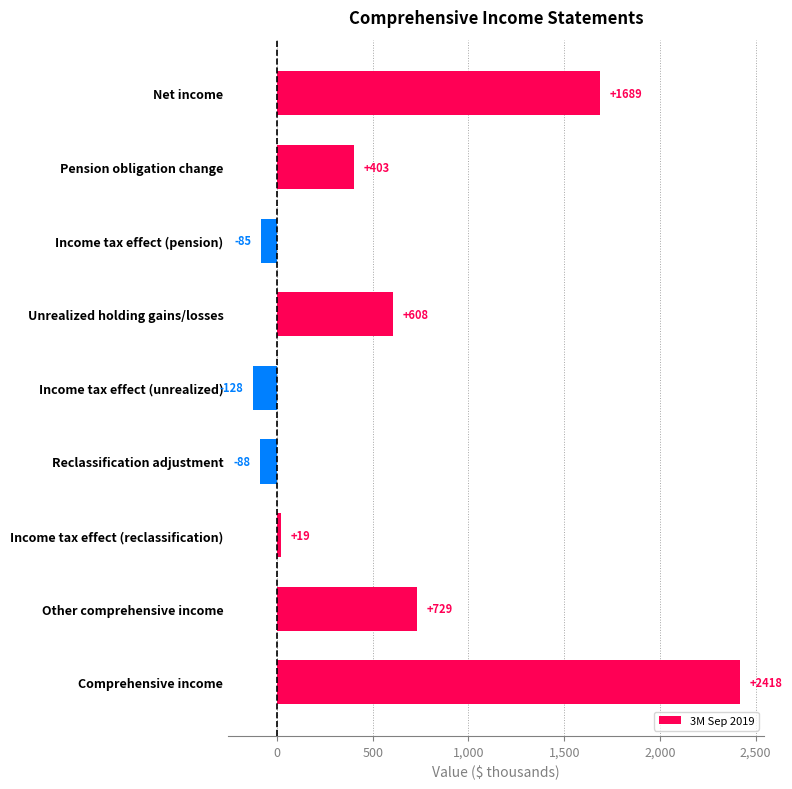

Are the bars horizontal?

Yes